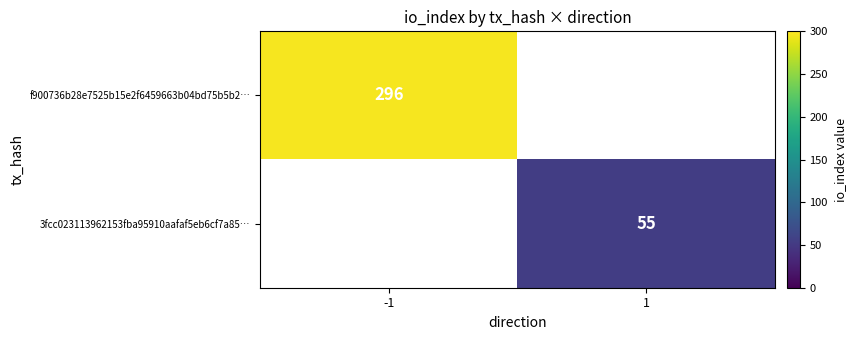

At how many categories does at least one series exceed 244?

1